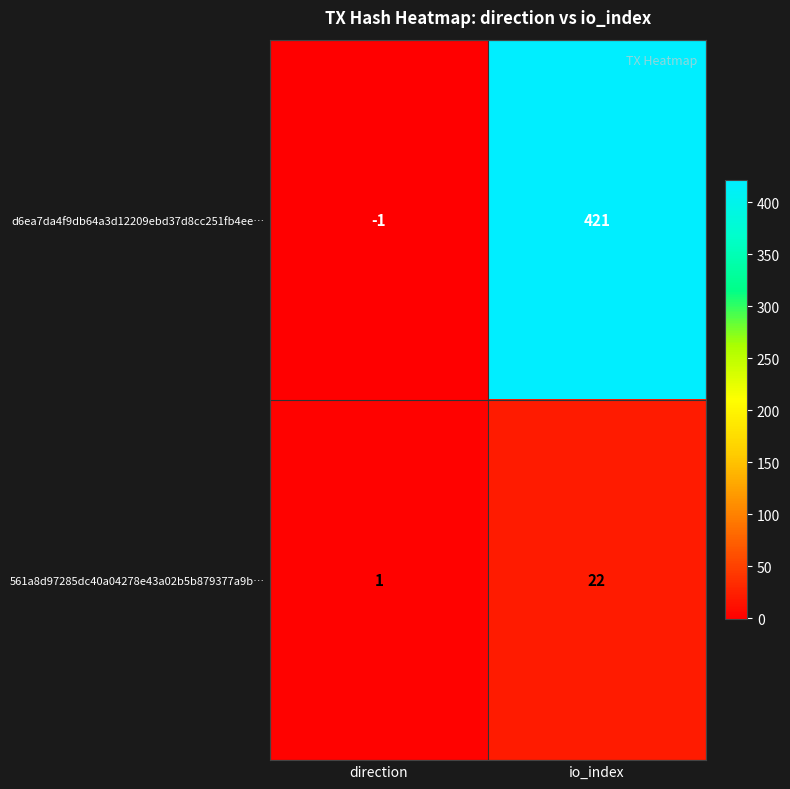

Is it true that d6ea7da4f9db64a3d12209ebd37d8cc251fb4ee… equals -1 at direction?

True